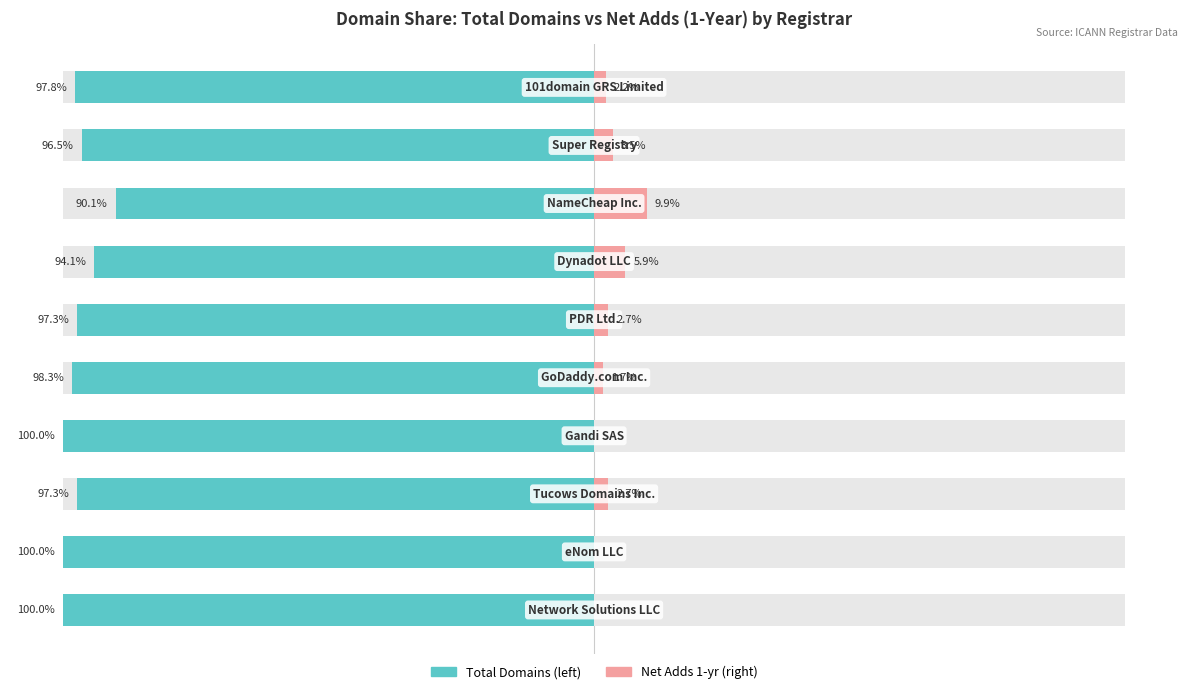

How many bars are there in total?

20